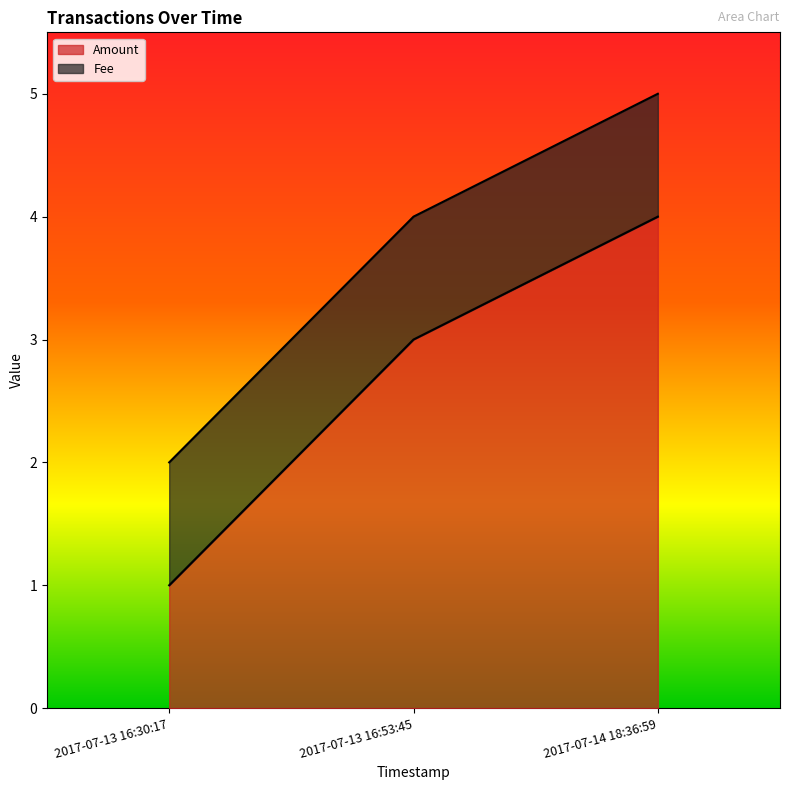

Which has a higher value, 2017-07-13 16:30:17 or 2017-07-14 18:36:59?

2017-07-14 18:36:59